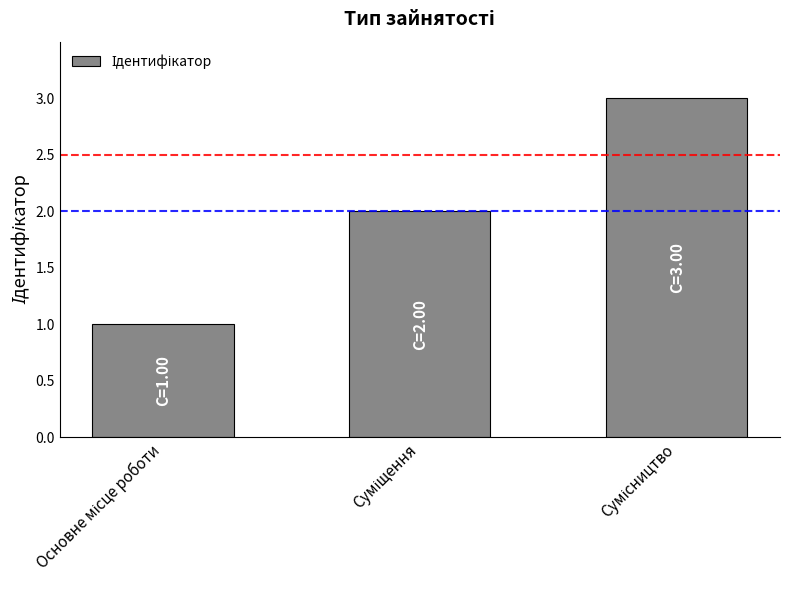

How many series are shown in this chart?

1